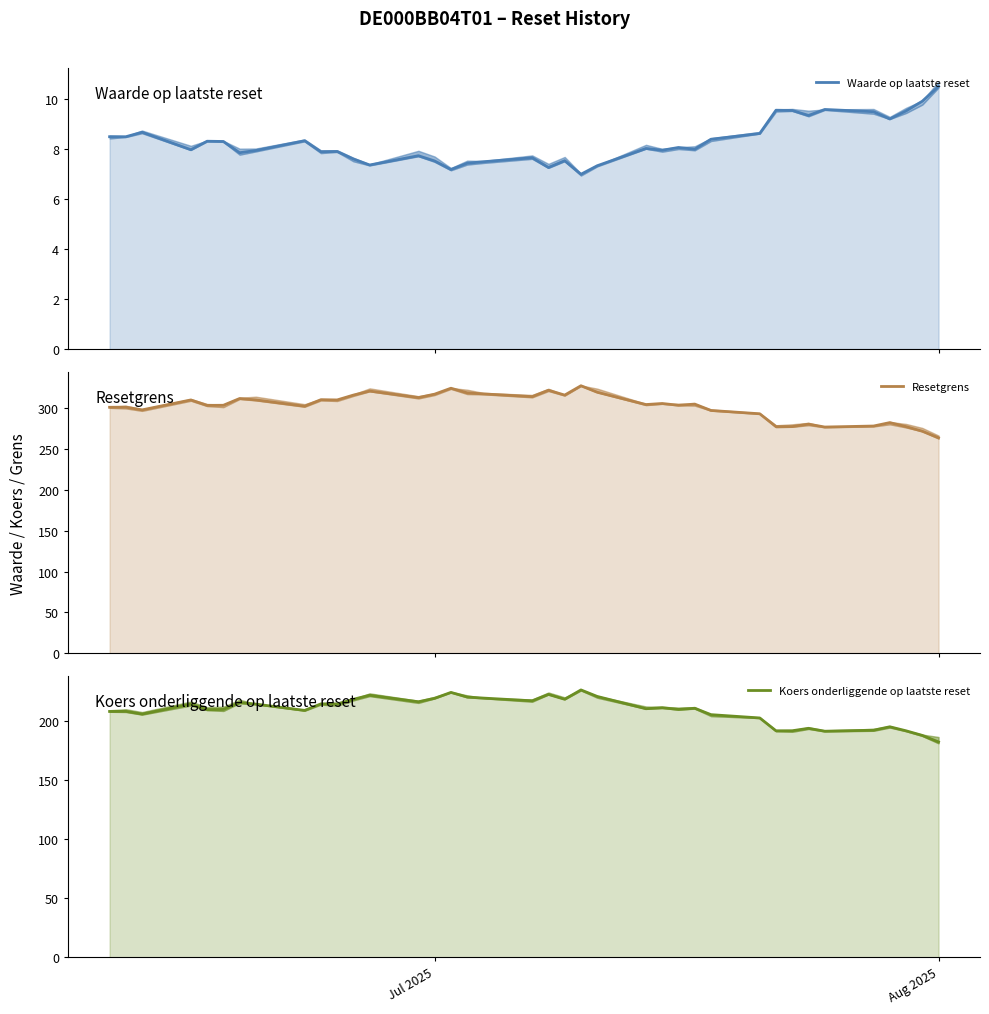

What is the difference between the second highest and minimum values in the Resetgrens series?

60.8